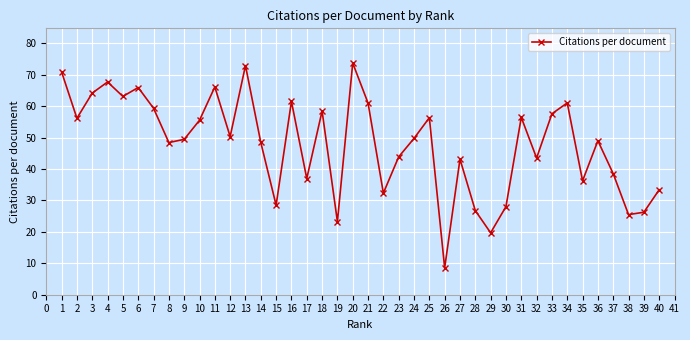

What is the value of the 18th point from the left?

58.4